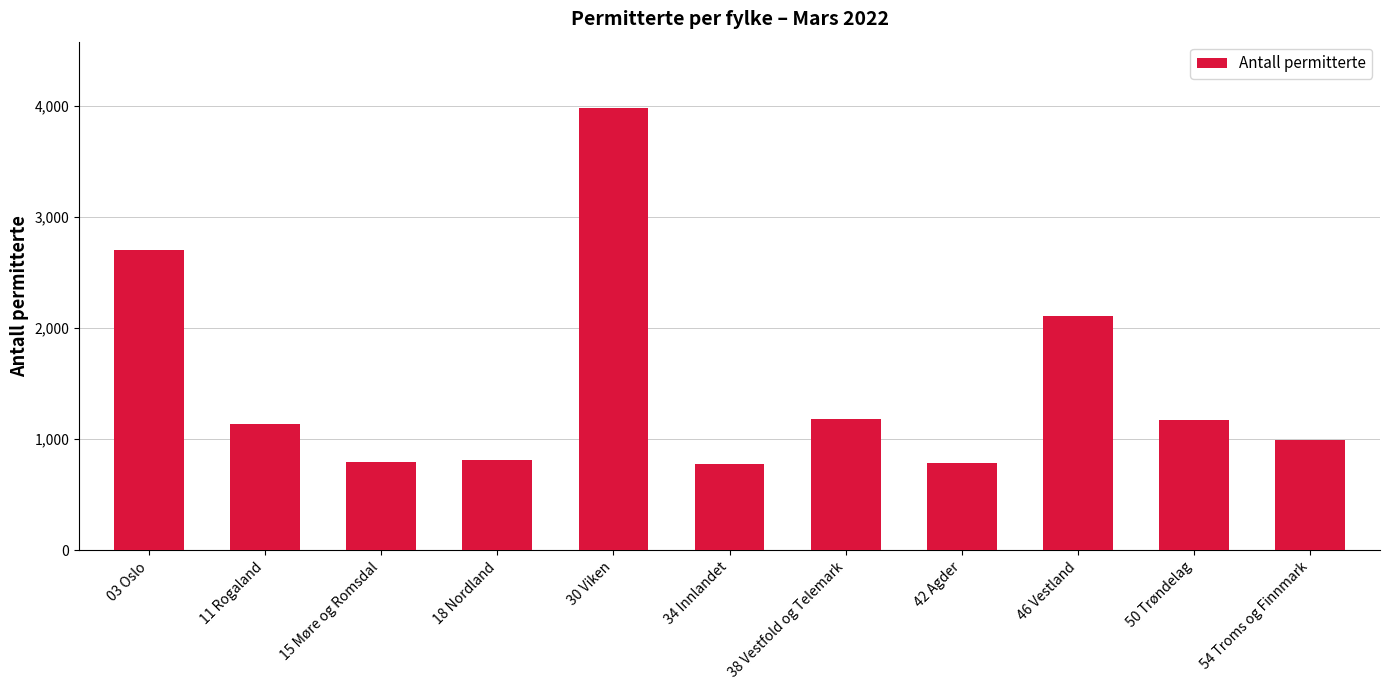

What is the ratio of the value at 54 Troms og Finnmark to the value at 15 Møre og Romsdal?

1.2